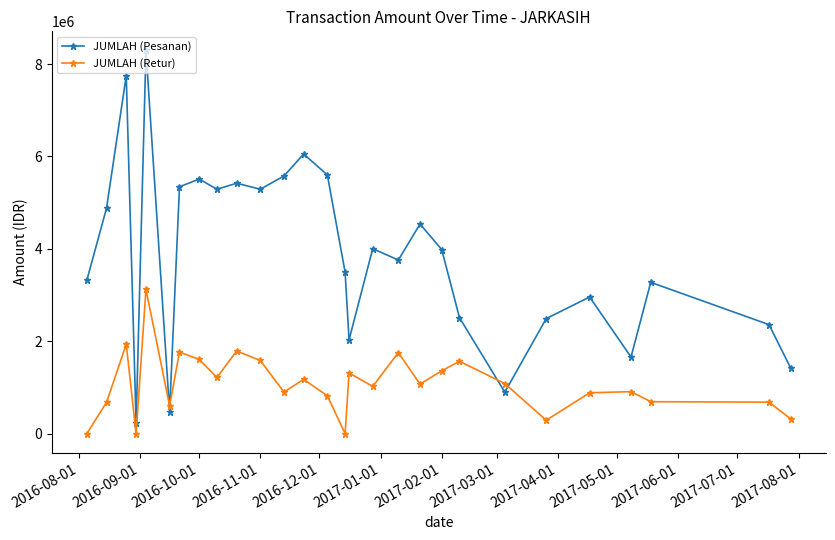

In JUMLAH (Pesanan), how many points are lower than both neighbors (excluding endpoints)?

8